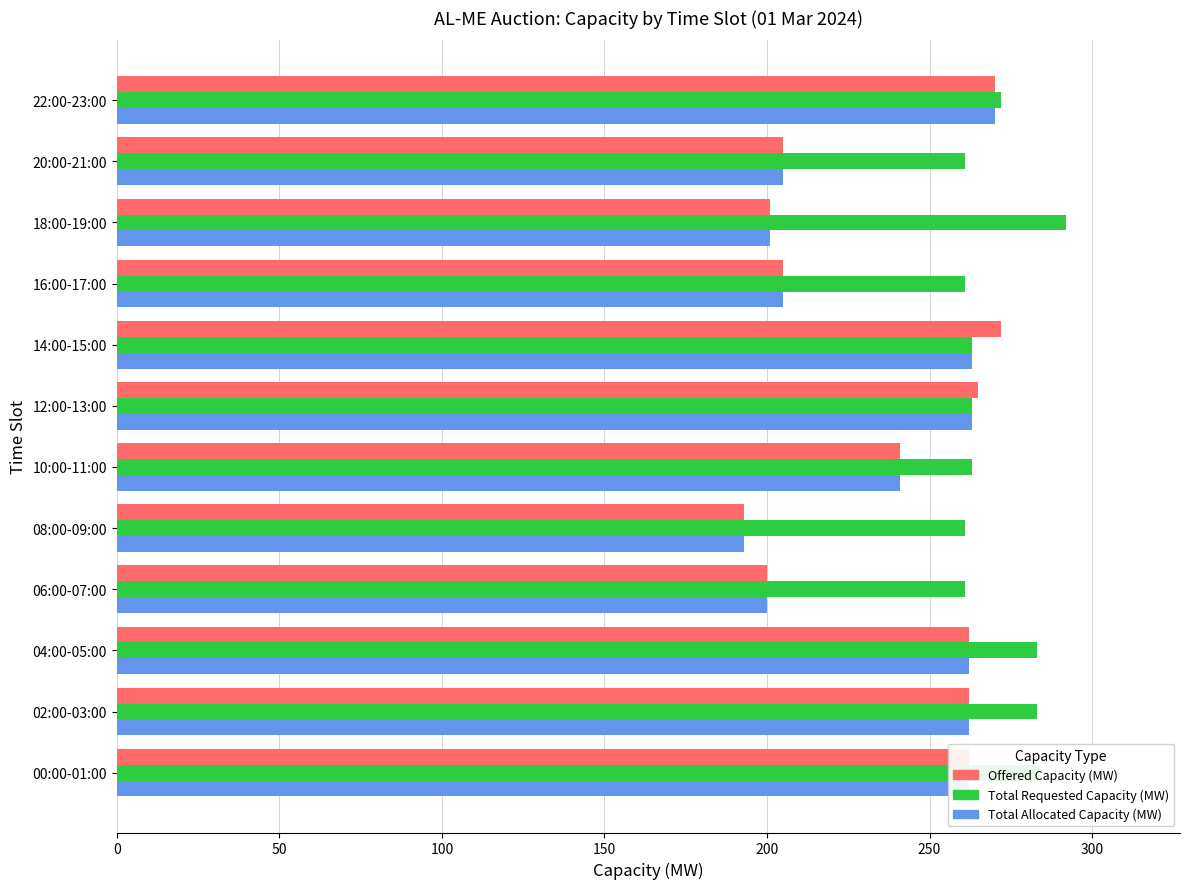

At which label is Offered Capacity (MW) closest to 232?

10:00-11:00